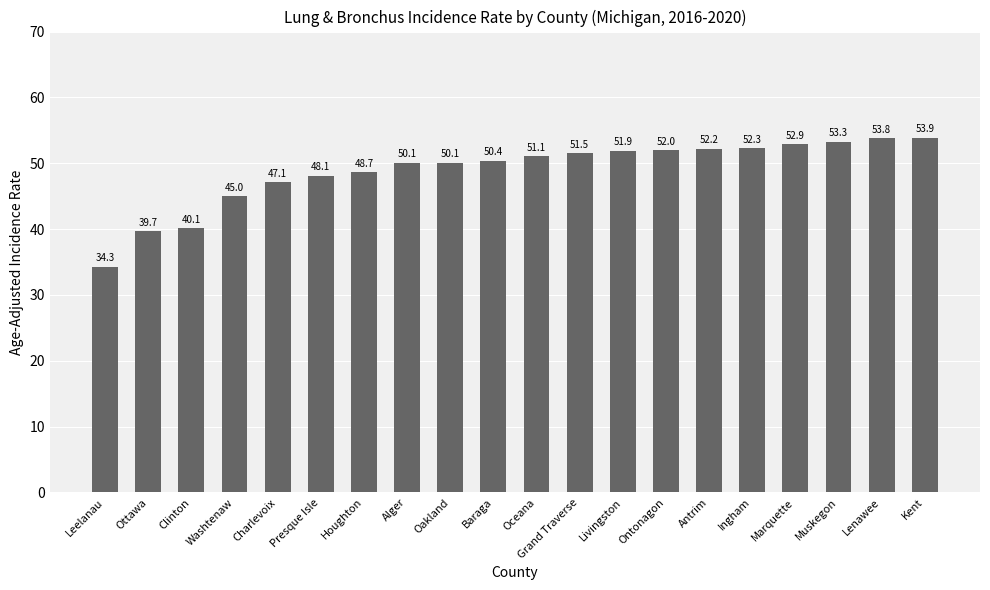

What is the ratio of the value at Lenawee to the value at Clinton?

1.3